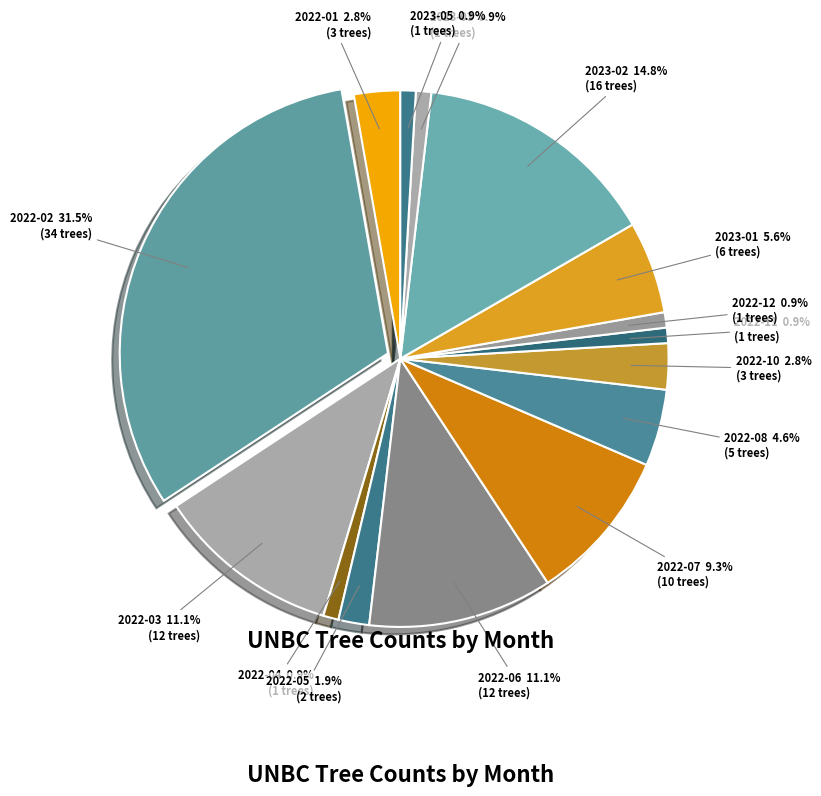

To the nearest percent, what is the difference between the largest and smallest slice percentages?

31%